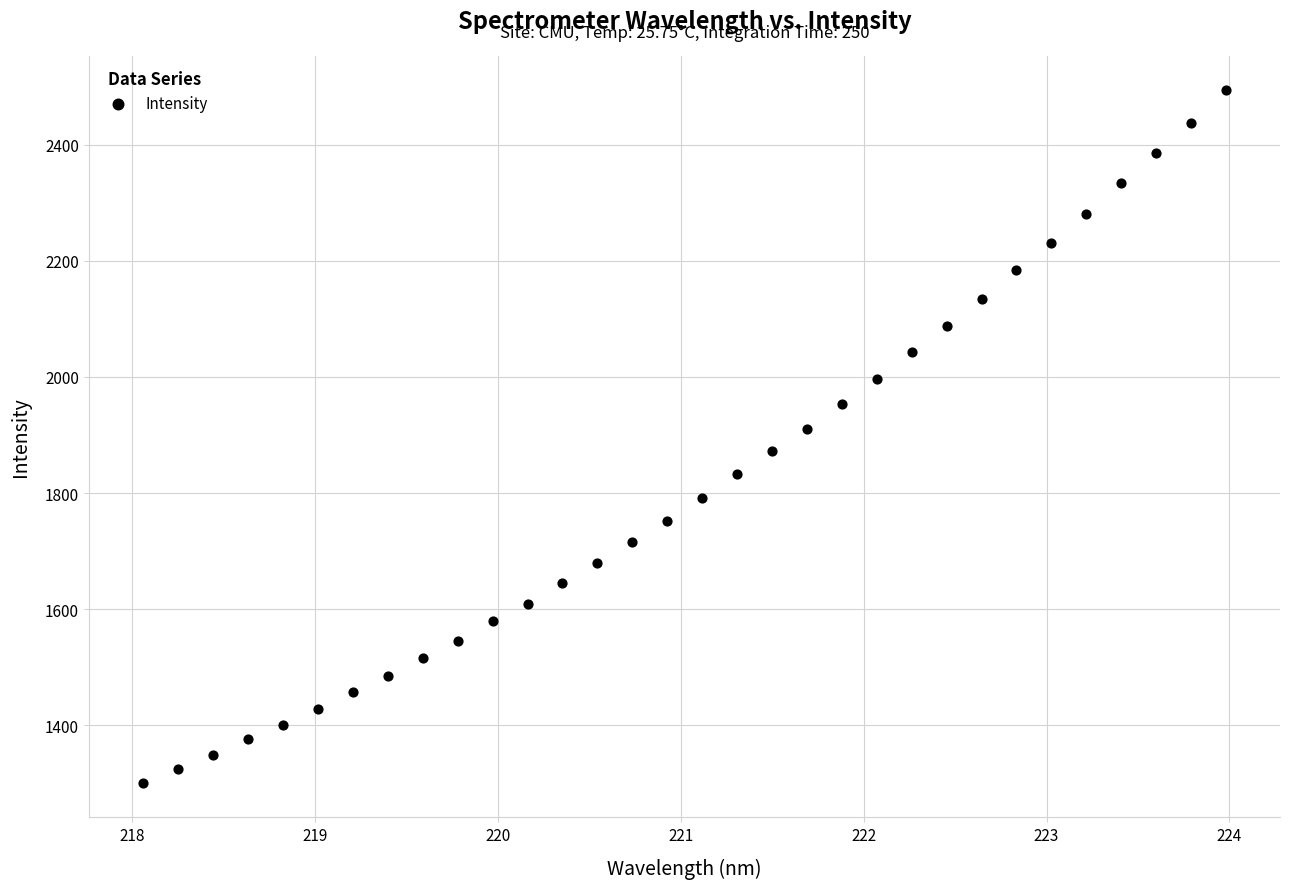

What is the range of Y values (max minus min)?

1191.7